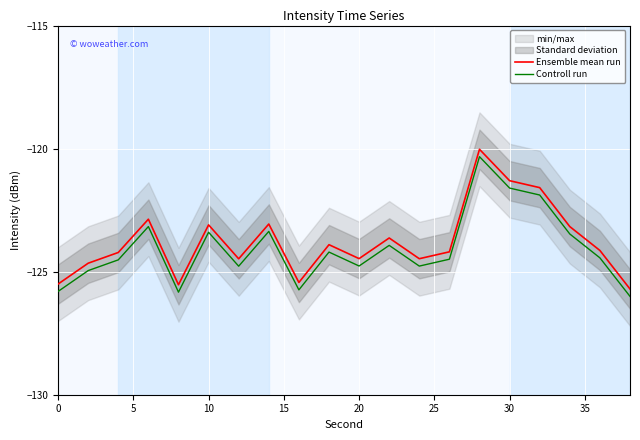

Which series has the widest spread of values?

Ensemble mean run